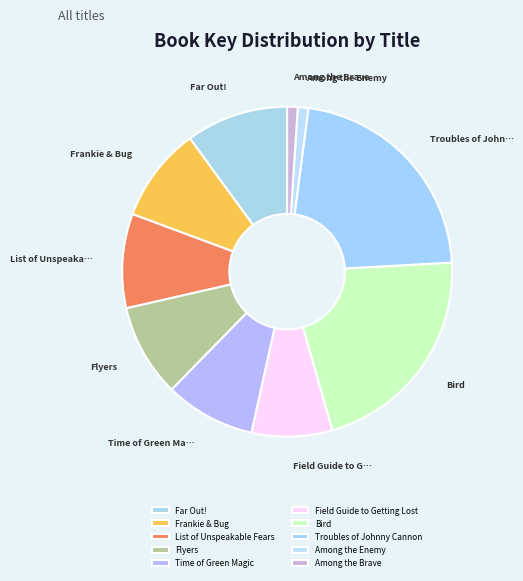

The Field Guide to Getting Lost slice represents 1% of the pie. True or false?

False